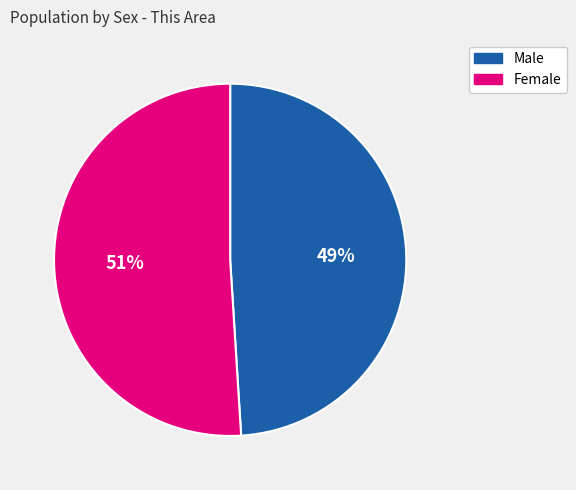

To the nearest percent, what portion does Female represent?

51%